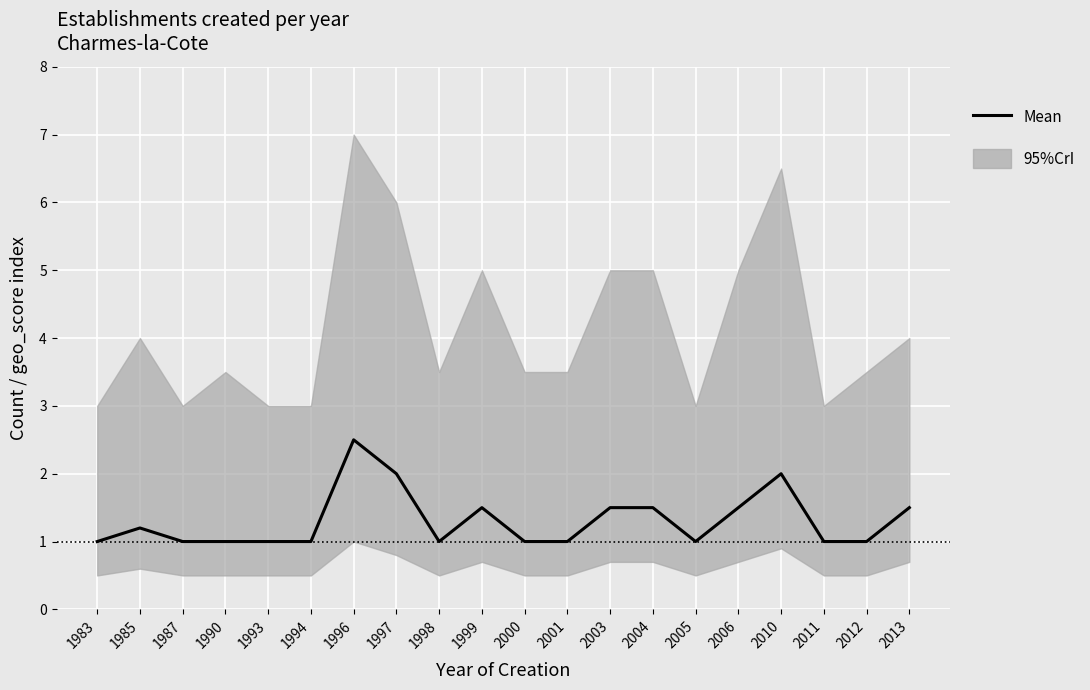

What is the smallest value displayed?

1.0